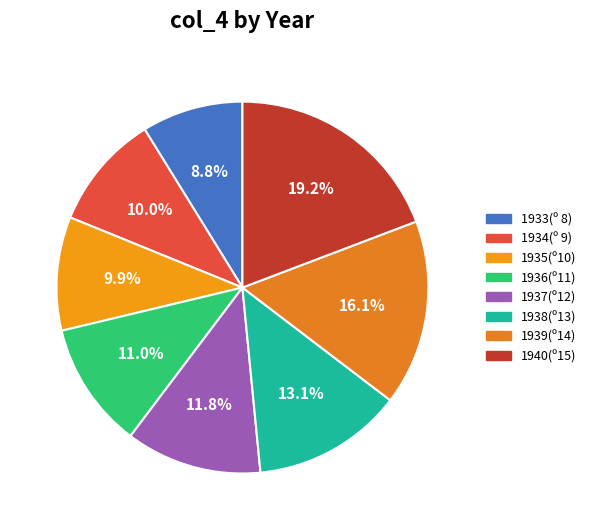

How many segments does this pie chart have?

8